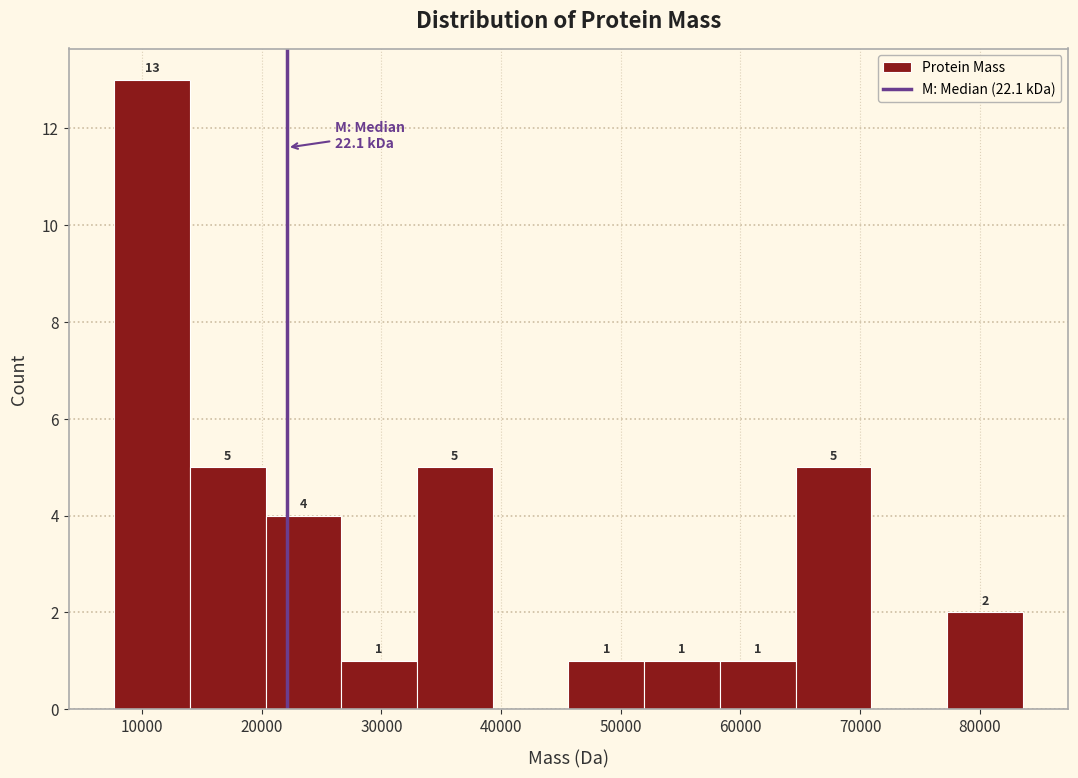

Which range on the x-axis has the tallest bar?

8000 to 14000